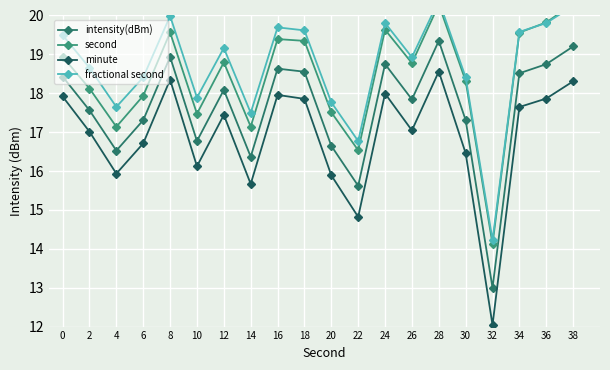

Is it true that intensity(dBm) equals 17.6 at 2?

True